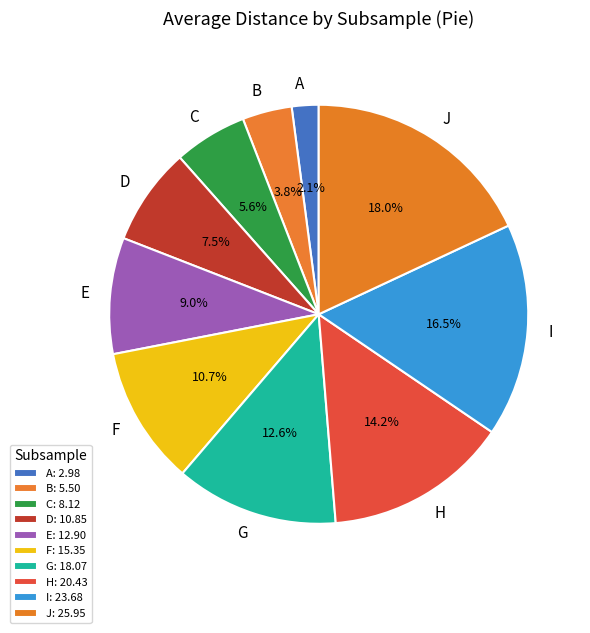

Does any single category account for the majority?

No